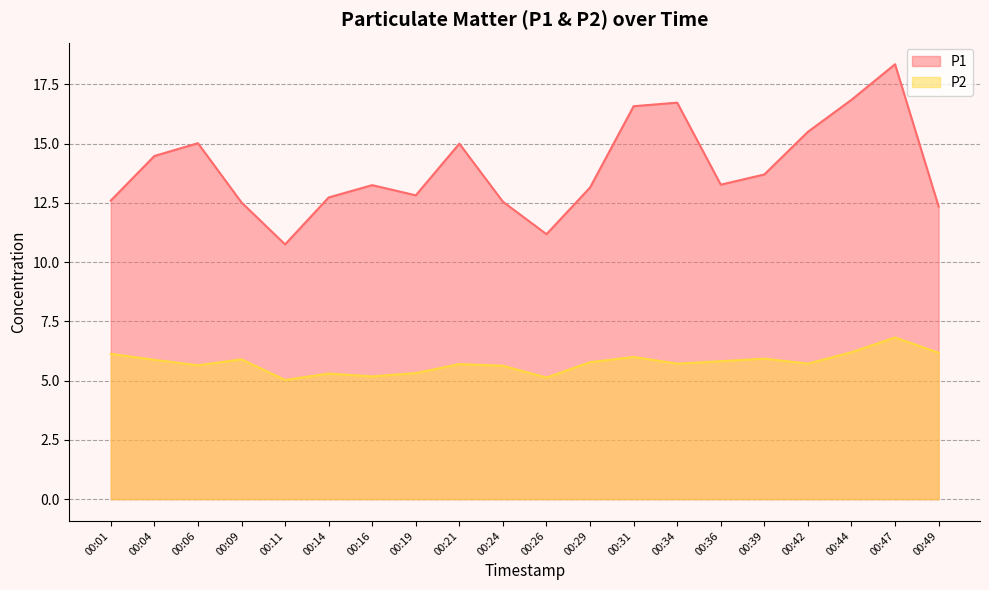

True or false: P2 and P1 cross at least once.

False